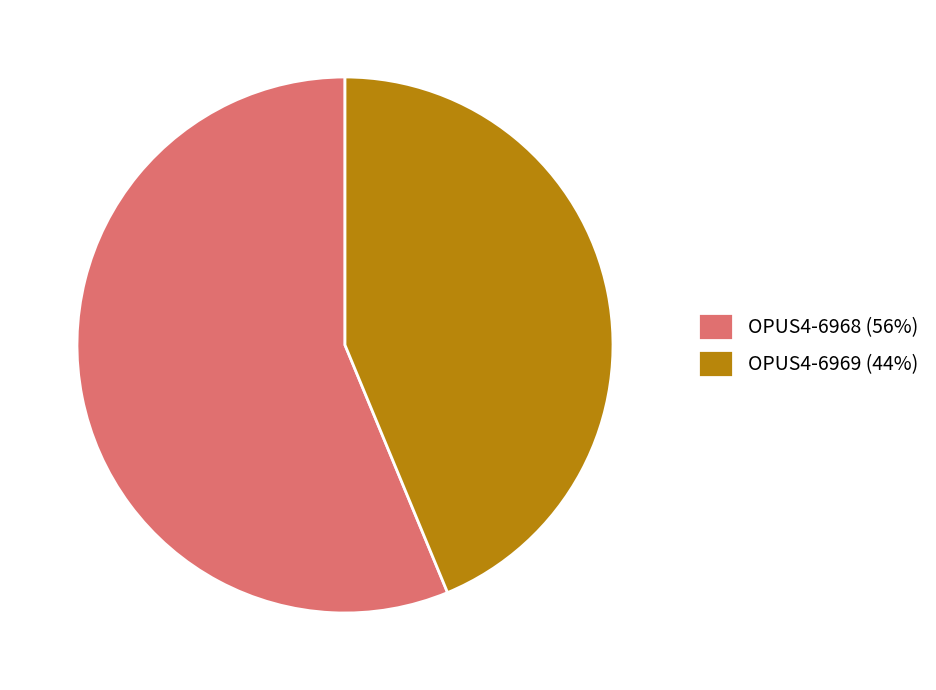

Between OPUS4-6969 (44%) and OPUS4-6968 (56%), which is larger?

OPUS4-6968 (56%)